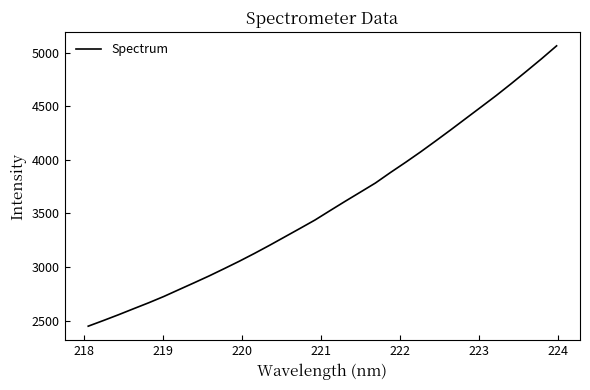

What is the difference between the maximum and minimum values?

2615.2